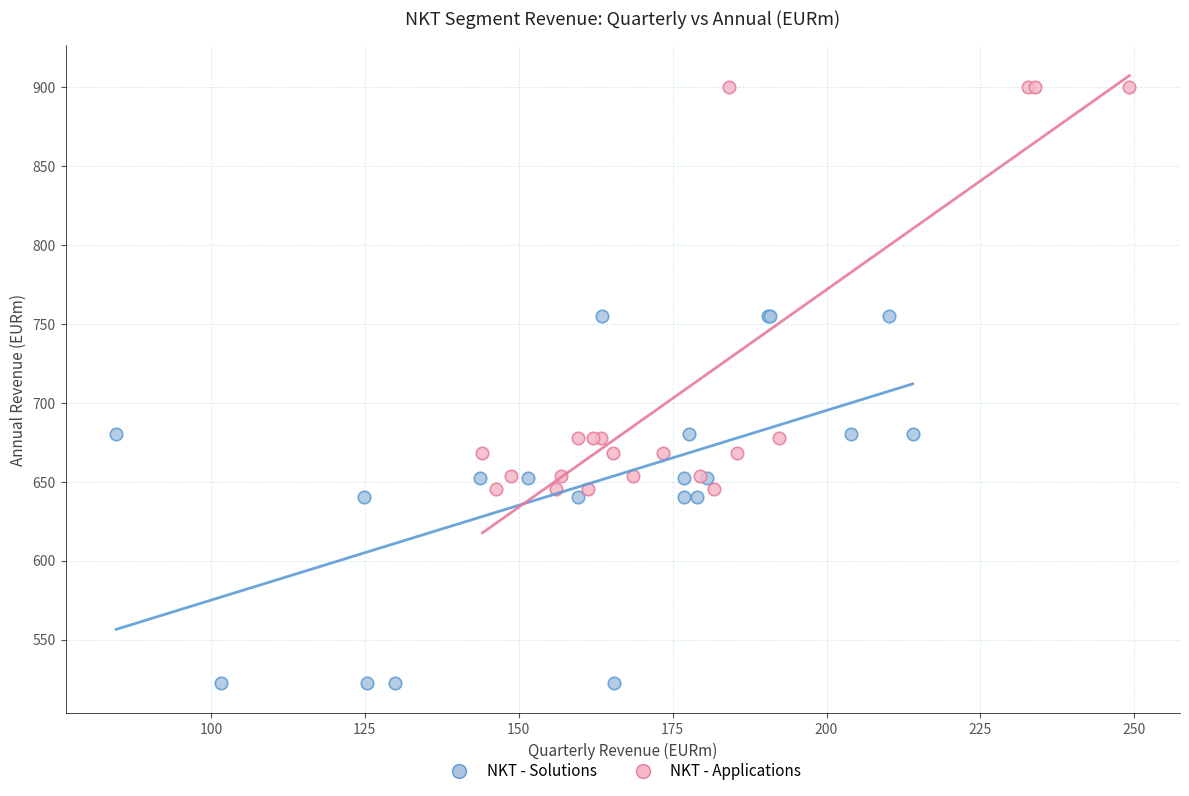

Which series contains the highest Y value?

NKT - Applications